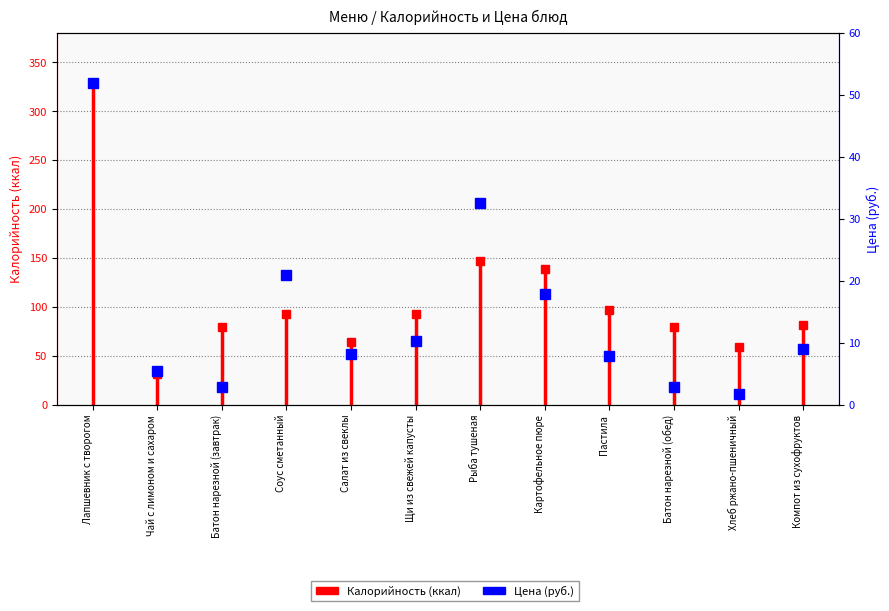

Approximately how many times larger is the value at Соус сметанный compared to Компот из сухофруктов?

2.3